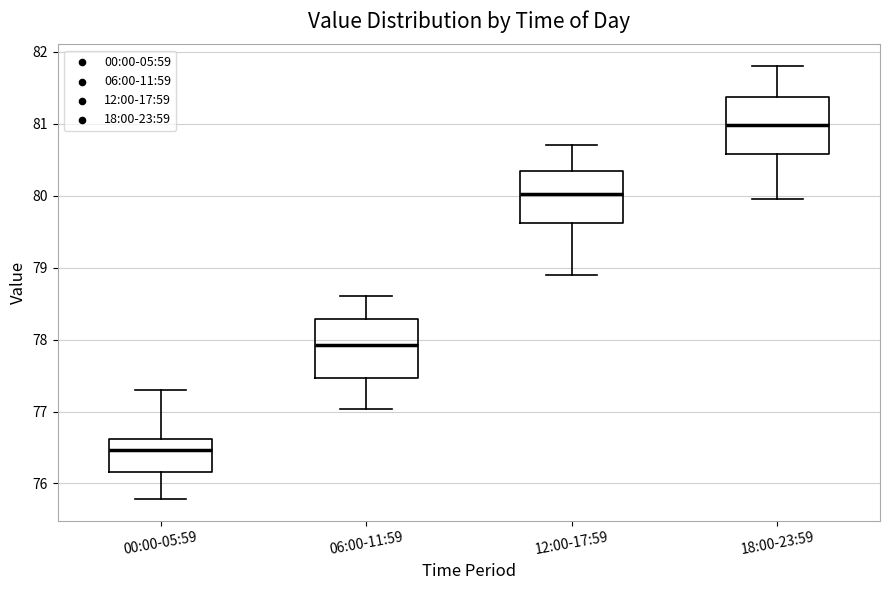

Reading left to right, read every box against the y-axis: the position of its median line, the range the box covers, and the ends of its whiskers. The values are not printed on the chart, so give them approximately, as read against the axis.

00:00-05:59: median 76.5, box 76.2 to 76.6, whiskers 75.8 to 77.3
06:00-11:59: median 77.9, box 77.5 to 78.3, whiskers 77.0 to 78.6
12:00-17:59: median 80.0, box 79.6 to 80.3, whiskers 78.9 to 80.7
18:00-23:59: median 81.0, box 80.6 to 81.4, whiskers 80.0 to 81.8